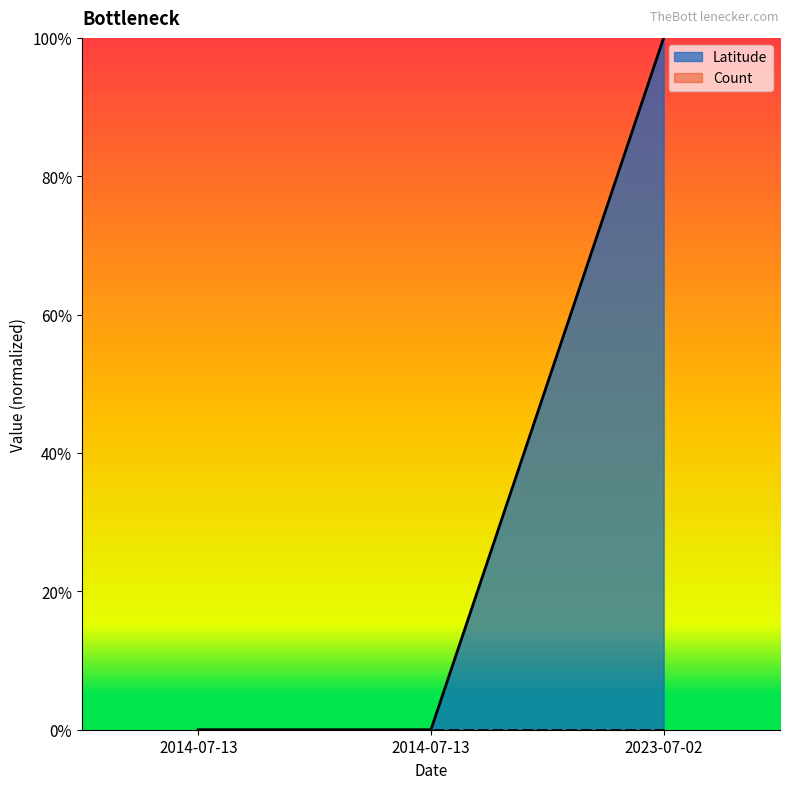

True or false: the data shows -0.7 at 2014-07-13.

False